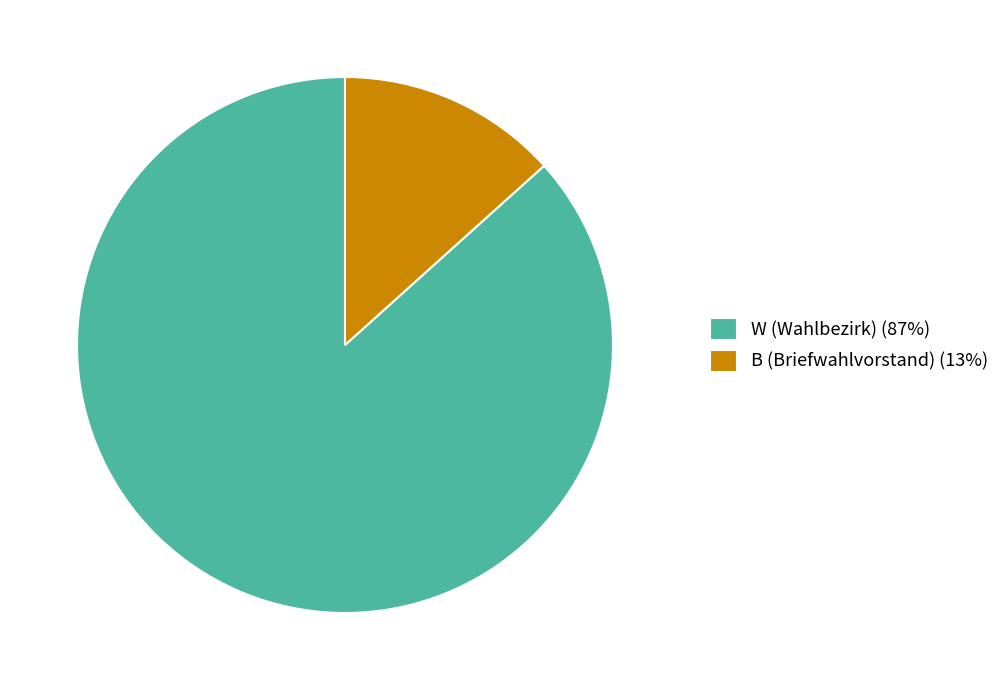

Approximately how many times larger is the value at W (Wahlbezirk) (87%) compared to B (Briefwahlvorstand) (13%)?

6.5